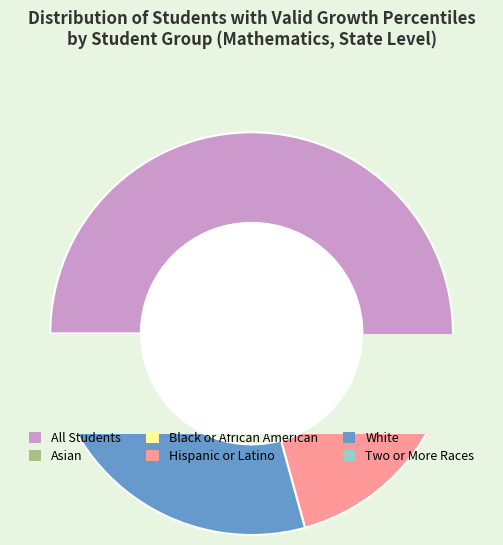

True or false: Black or African American accounts for 1% of the total.

False